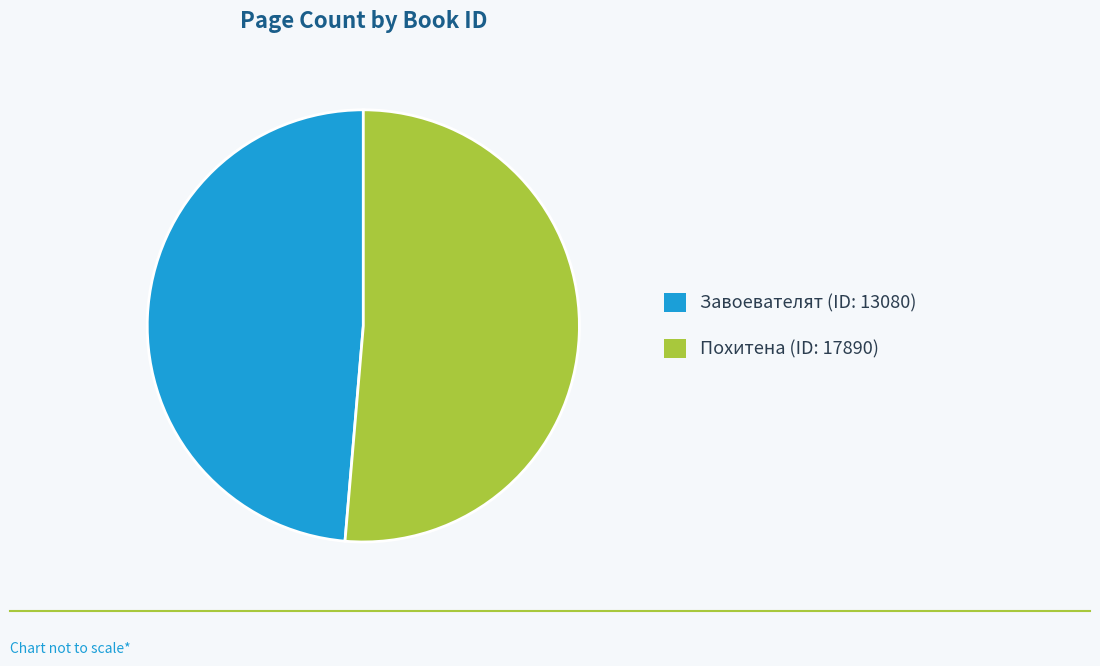

Is there any slice that represents more than half of the pie?

Yes